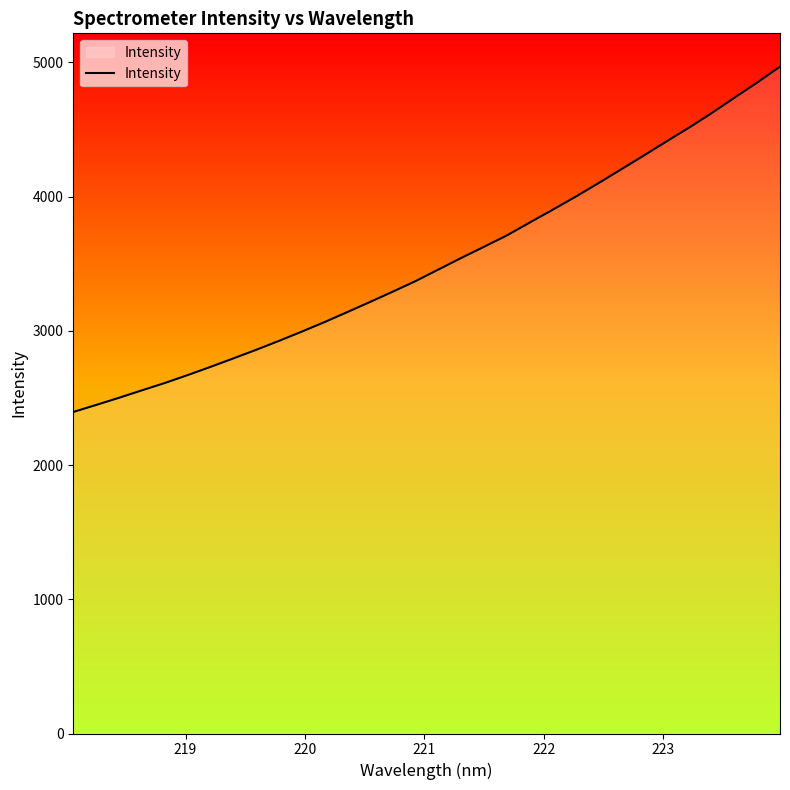

Count the number of categories in the chart.

32